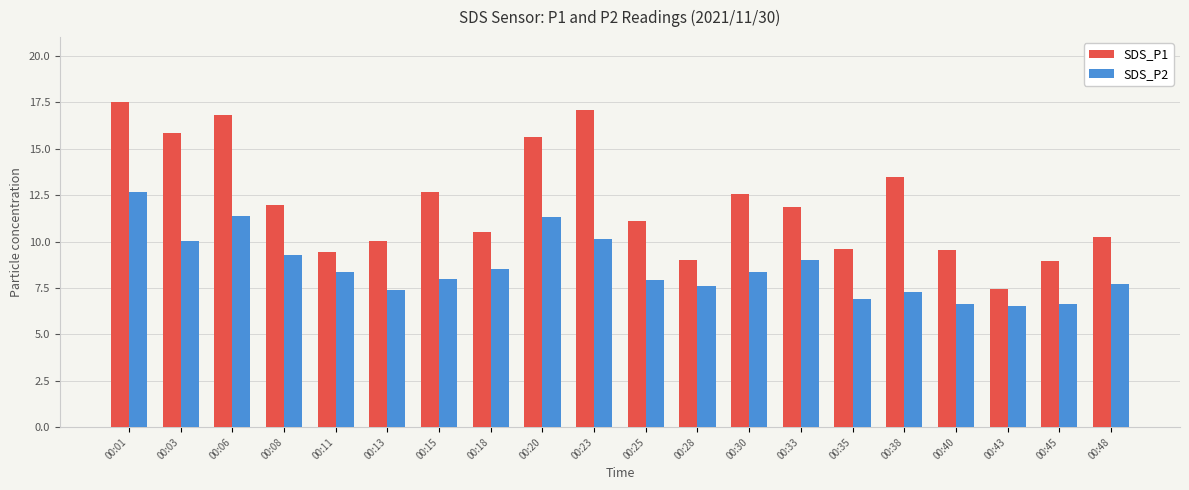

What is the lowest value of the SDS_P1 series?

7.4